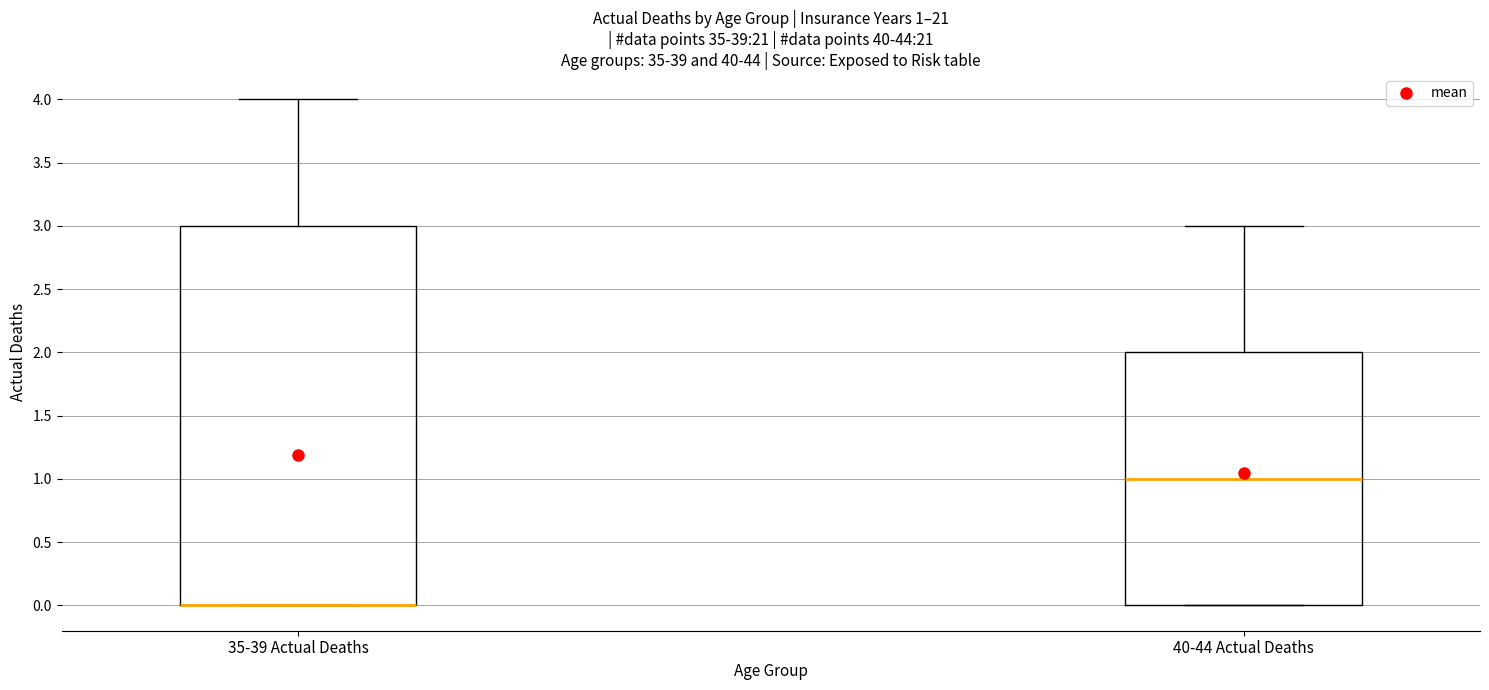

Comparing the boxes themselves (not the whiskers), which one is the tallest?

35-39 Actual Deaths